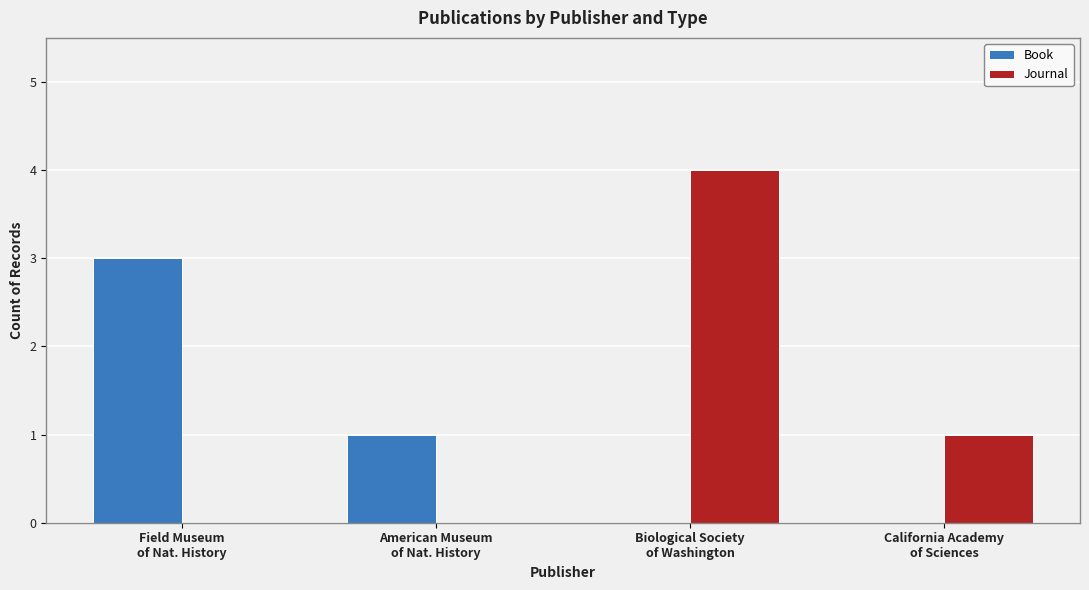

What is the sum of all Journal values?

5